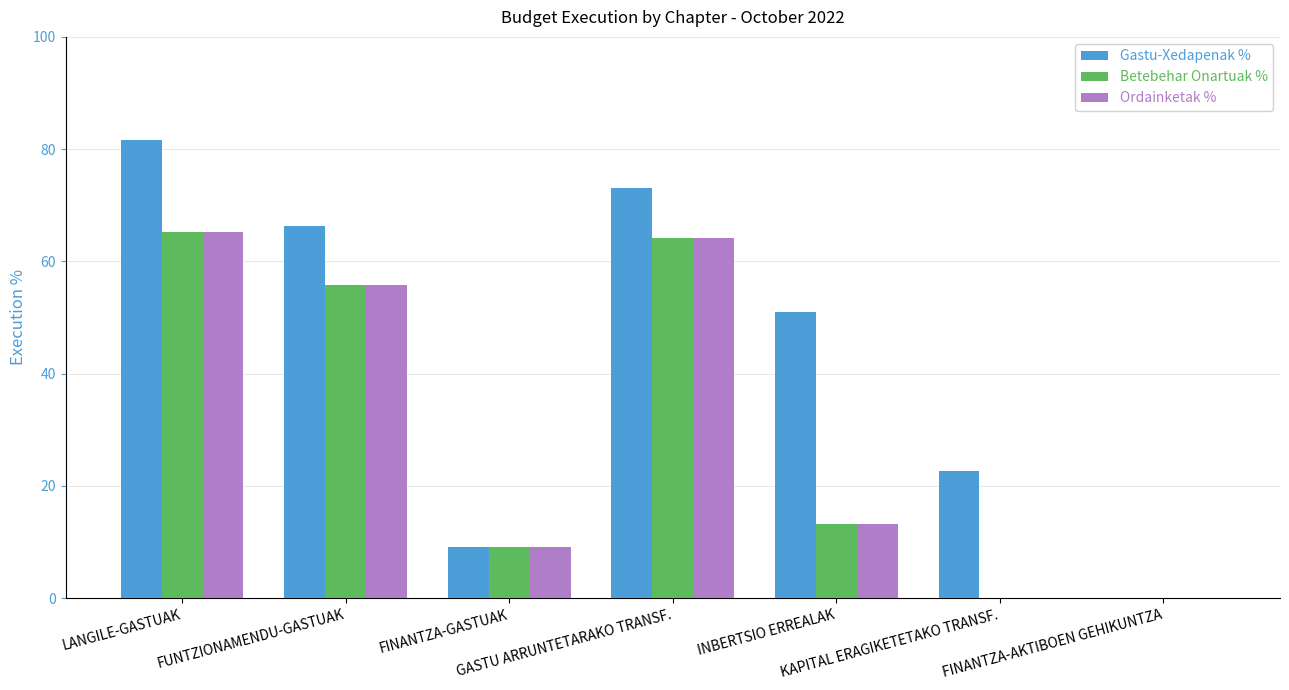

Is it true that Betebehar Onartuak % equals 16.2 at FINANTZA-GASTUAK?

False